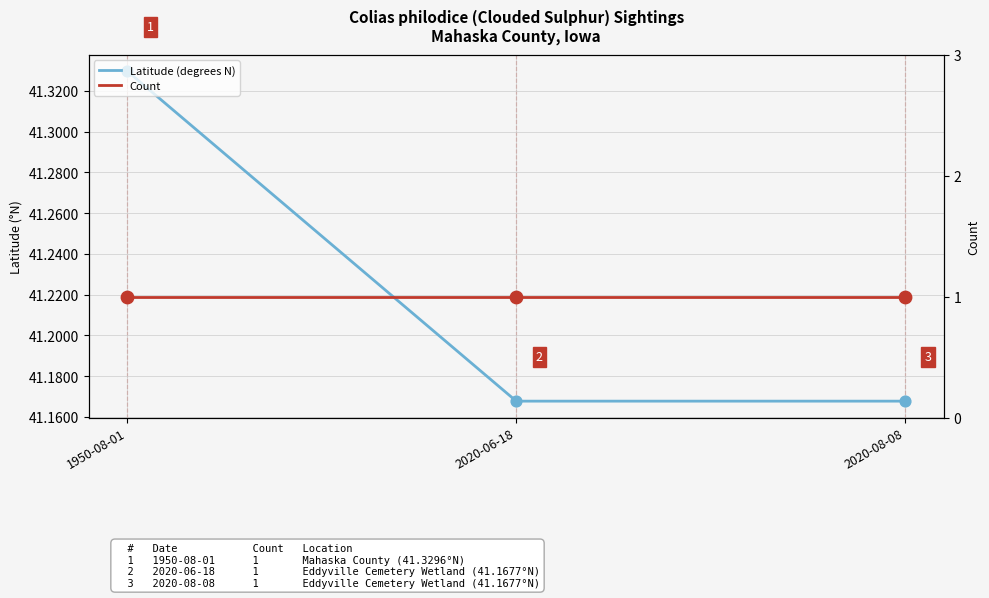

Which series has the widest spread of Y values?

Latitude (degrees N)